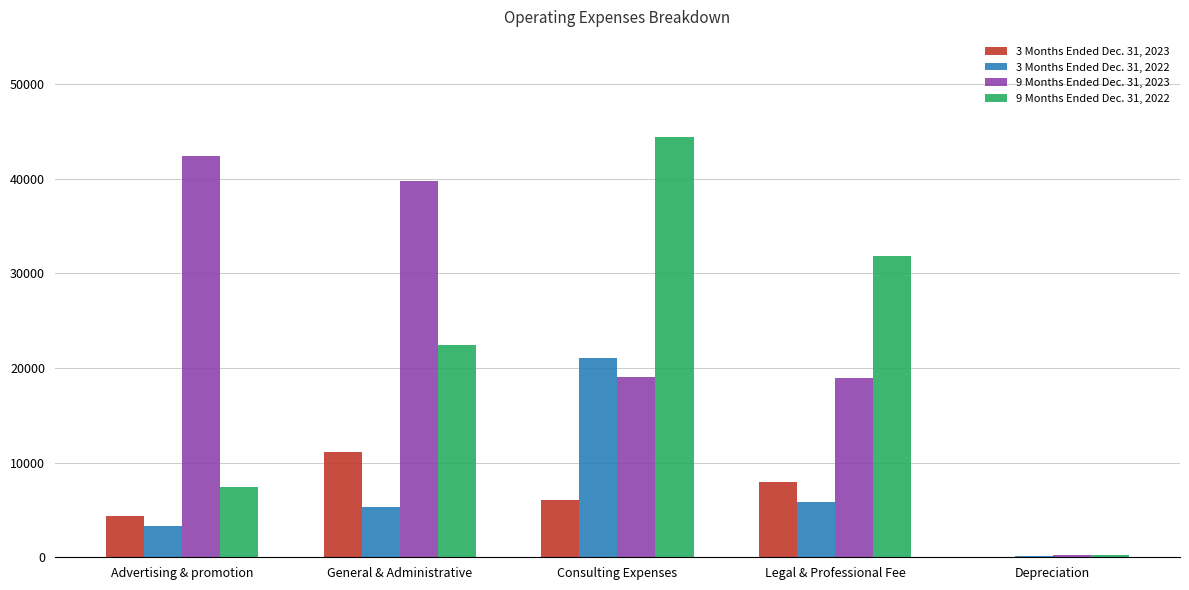

What is the average value of the 9 Months Ended Dec. 31, 2022 series?

21281